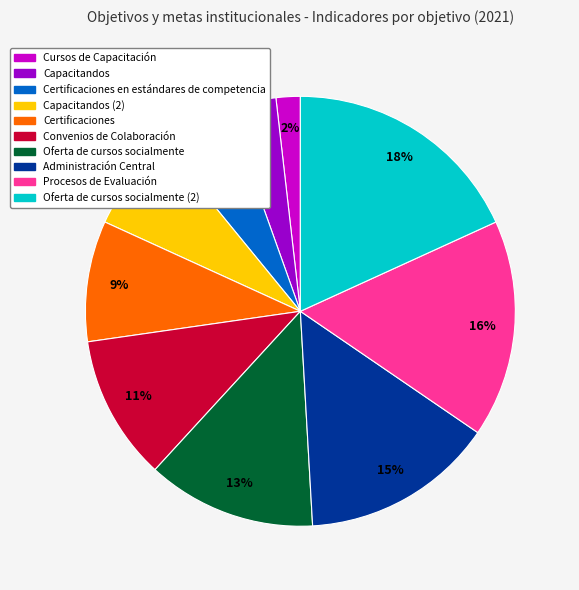

Count the number of slices in the pie.

10